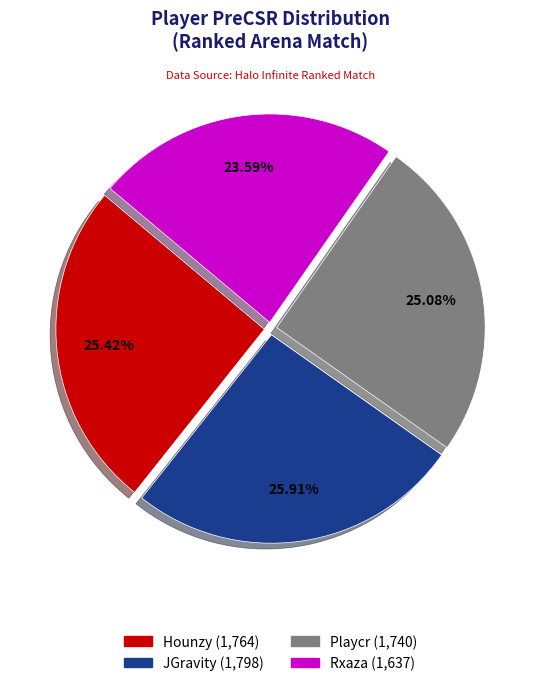

Does any single category account for the majority?

No